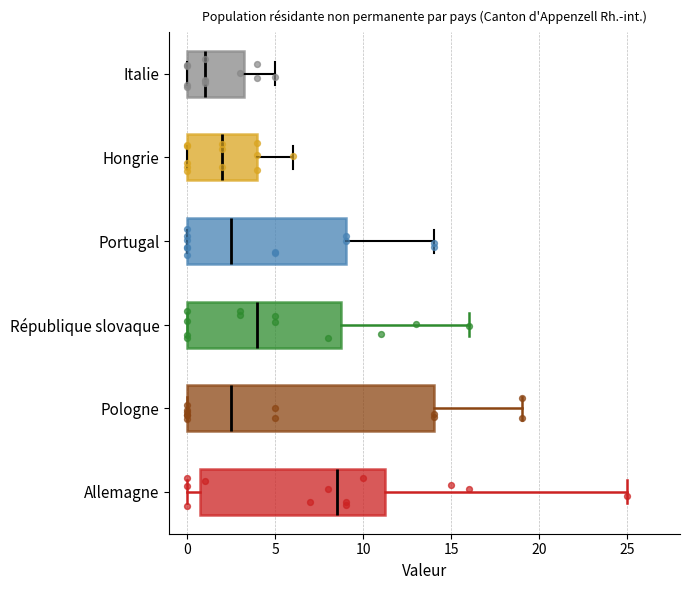

Which box is the widest, from its left edge to its right edge?

Pologne